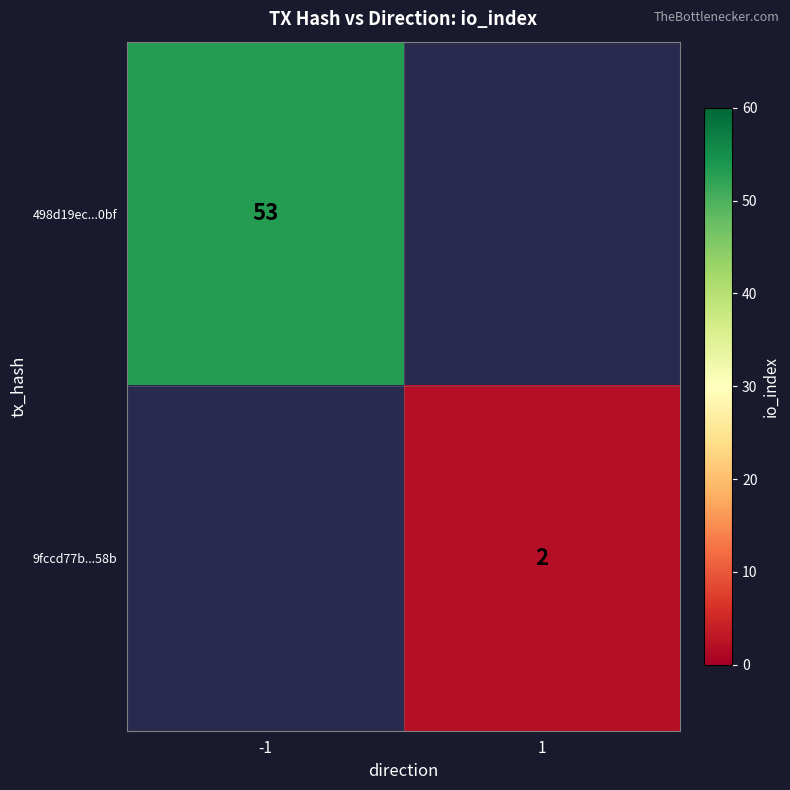

Is it true that 9fccd77b...58b equals 4 at 1?

False